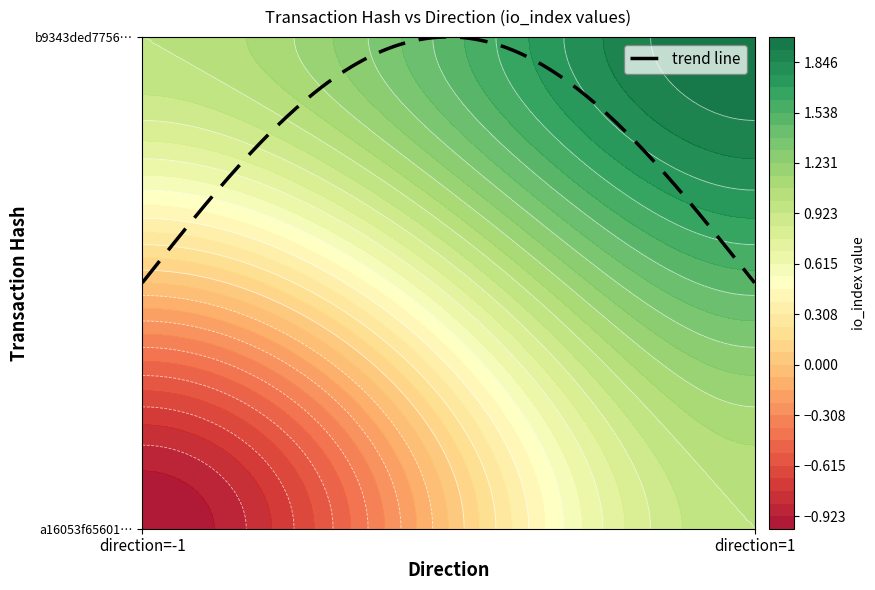

What is the difference between the a16053f65601bc115c59c834e646378766d2ba4 values at 1 and -1?

2